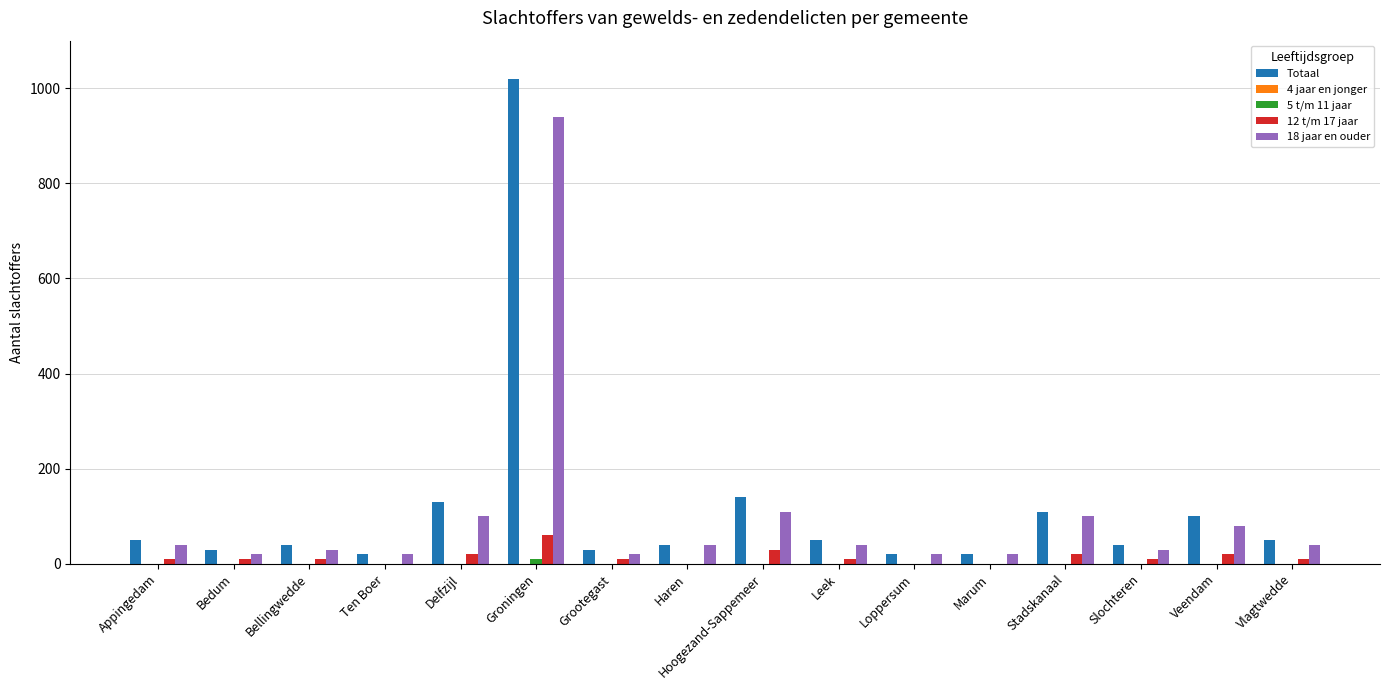

What is the highest value of the 18 jaar en ouder series?

940